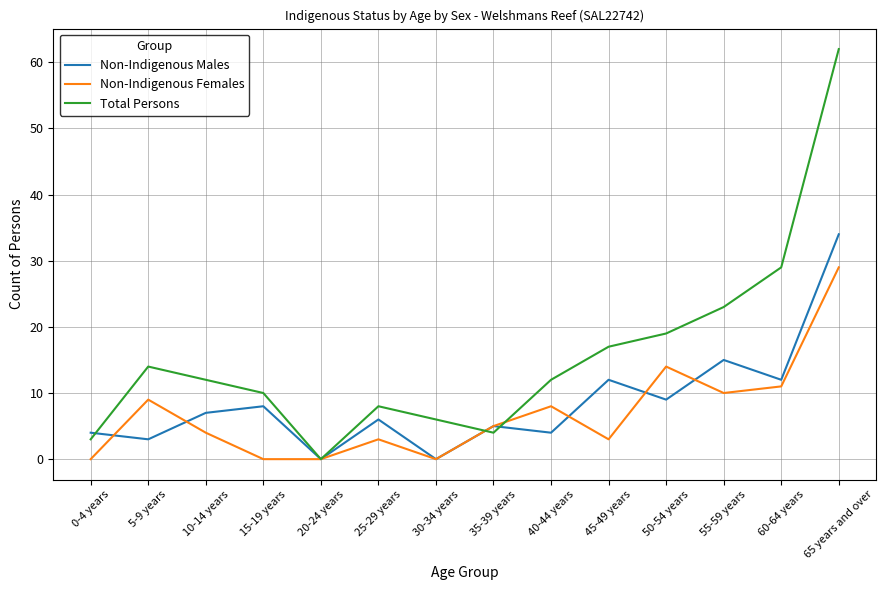

Which category has the highest value across all series?

65 years and over